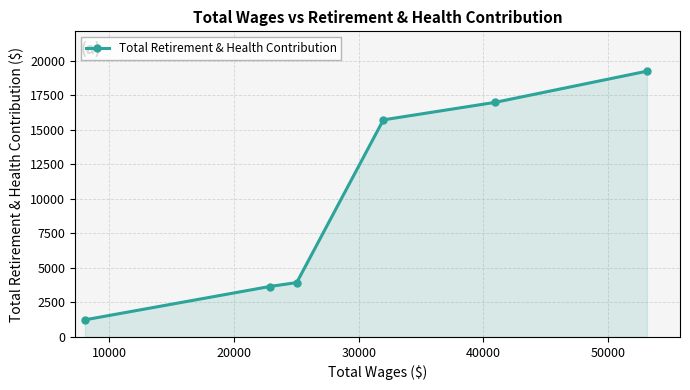

What is the maximum value shown in the chart?

19227